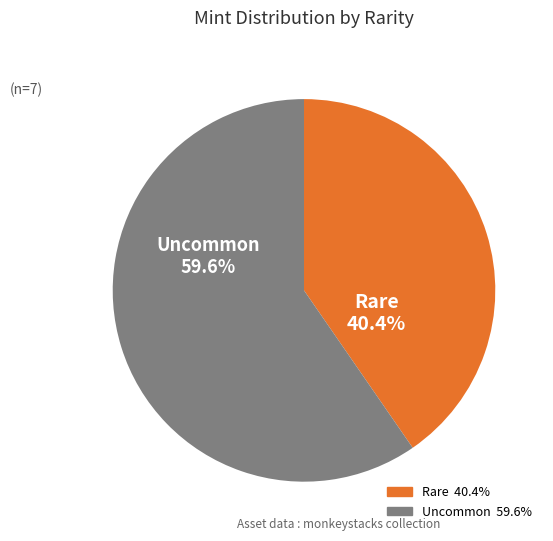

Which category has the smallest portion of the pie?

Rare